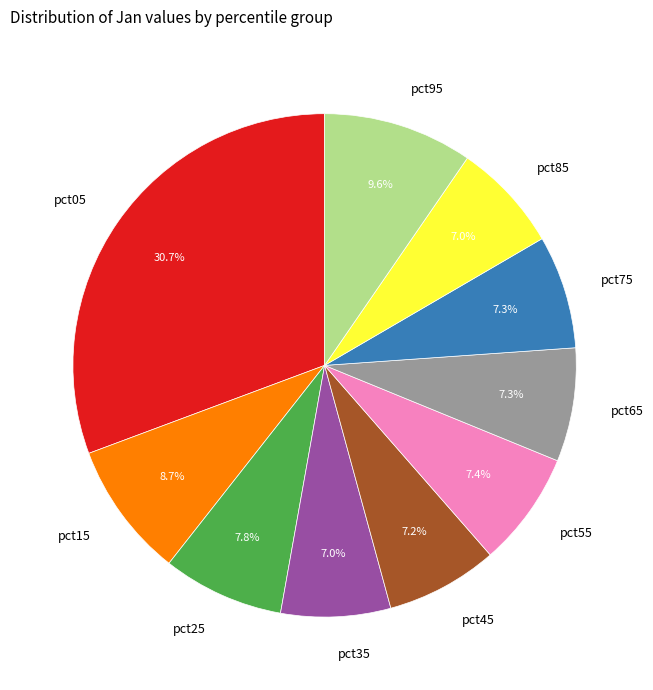

Which category has the biggest portion of the pie?

pct05